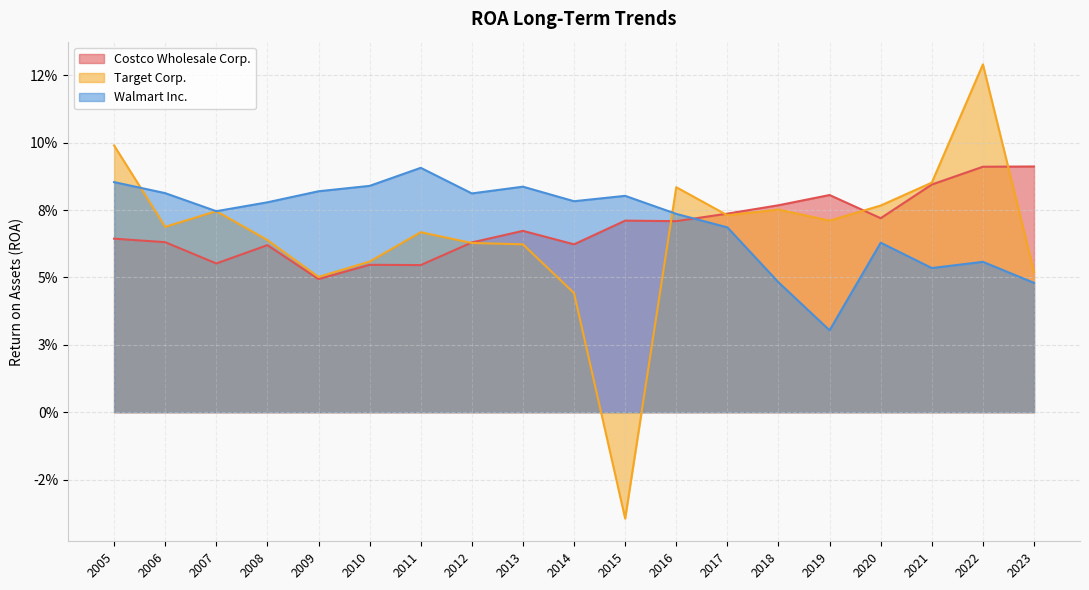

How many values in Target Corp. are below zero?

1